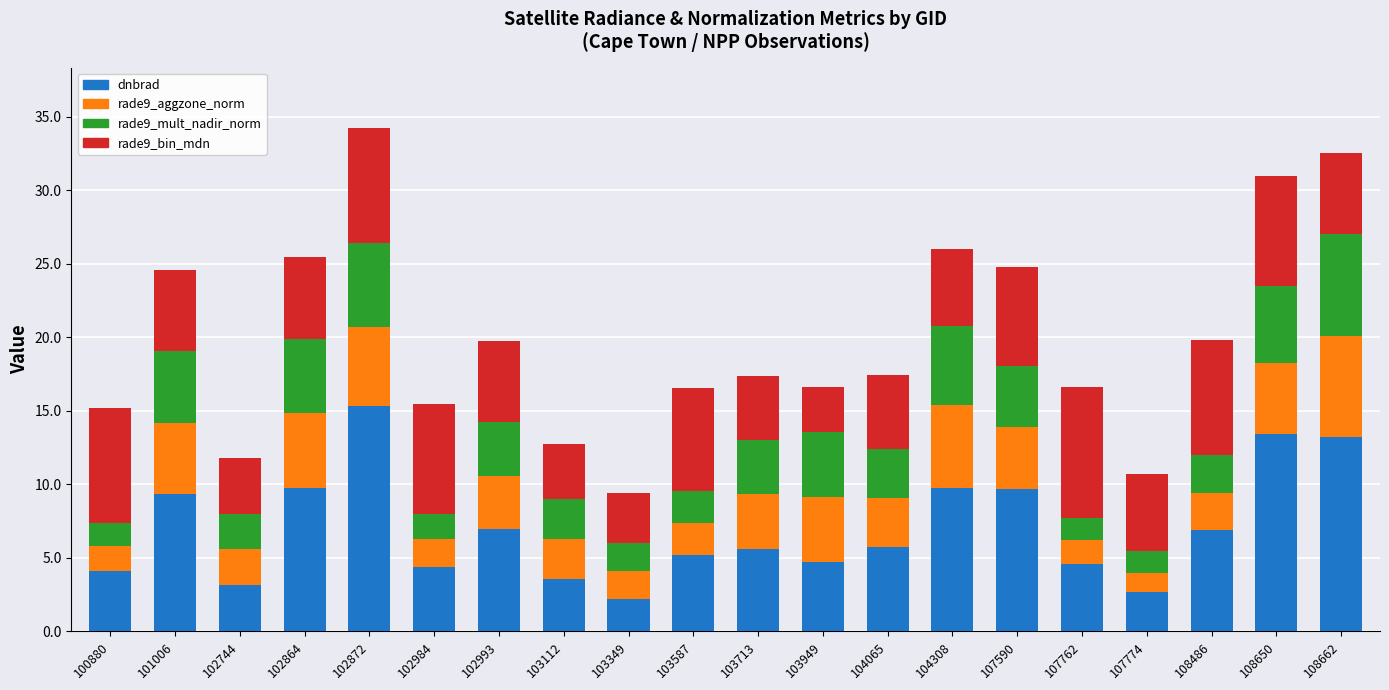

What is the difference between the dnbrad values at 107774 and 107590?

7.0